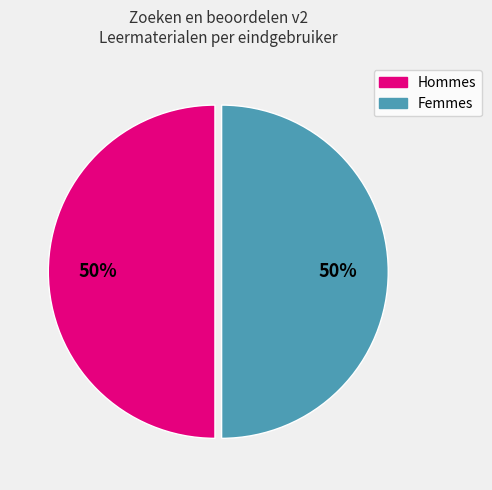

To the nearest percent, what is the average slice percentage?

50%